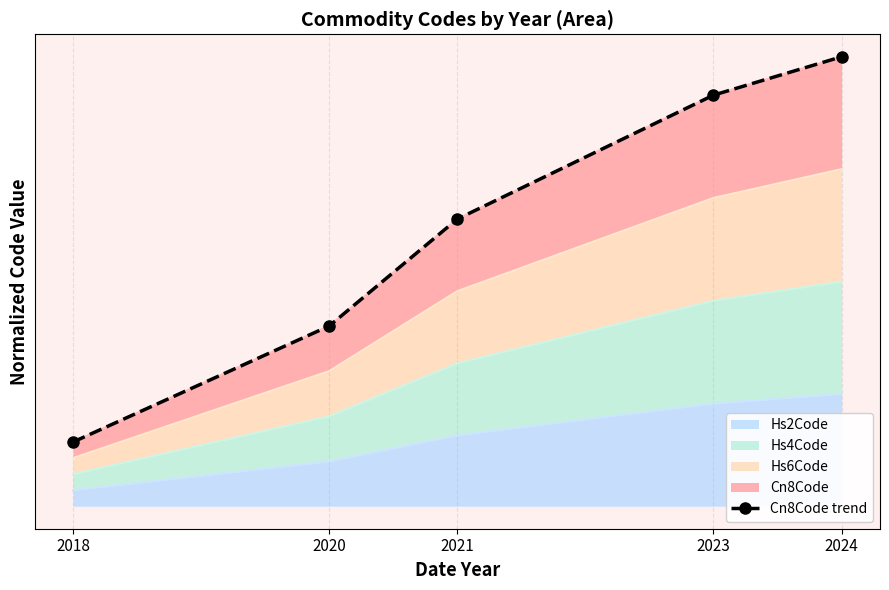

The value at 2018 is 0.2. True or false?

True